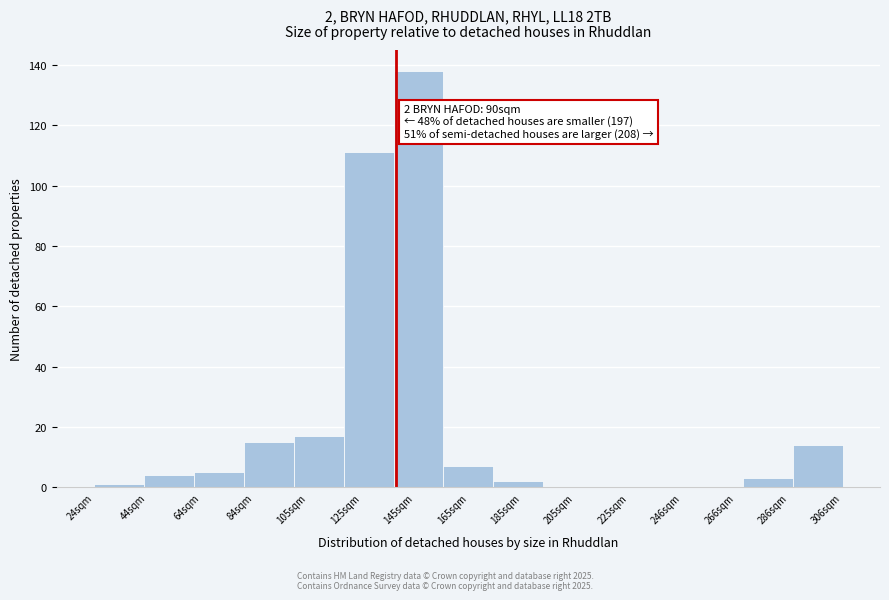

Reading left to right, transcribe all the data shown in this chart.

24sqm=1	44sqm=4	64sqm=5	84sqm=15	105sqm=17	125sqm=111	145sqm=138	165sqm=7	185sqm=2	205sqm=0	225sqm=0	246sqm=0	266sqm=0	286sqm=3	306sqm=14